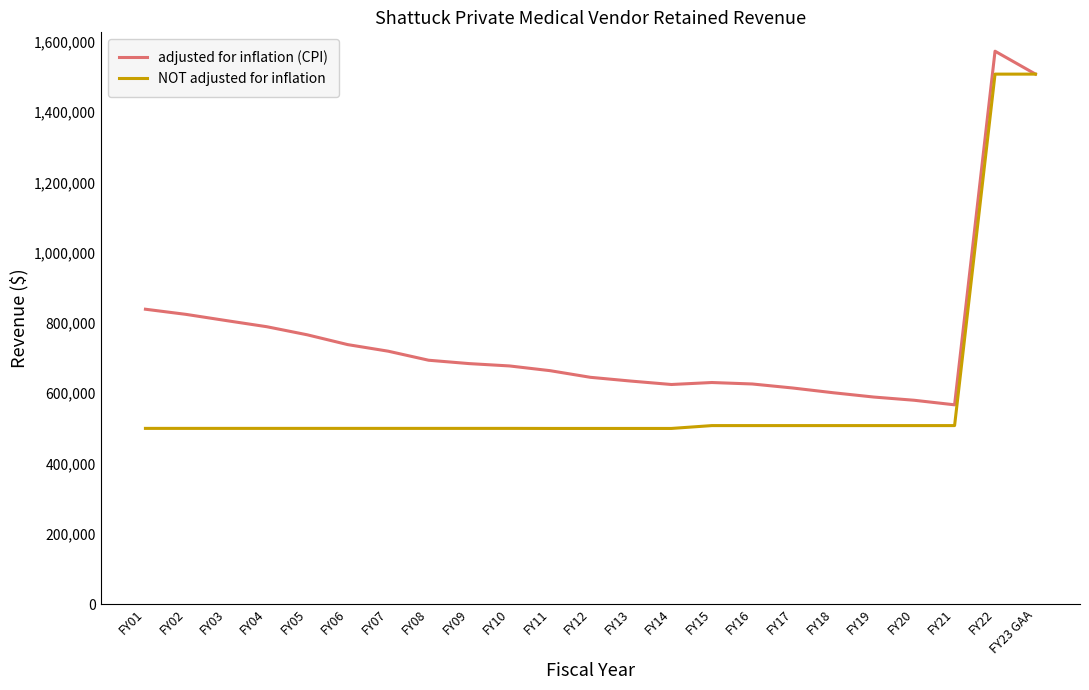

In adjusted for inflation (CPI), how many points are higher than both neighbors (excluding endpoints)?

2